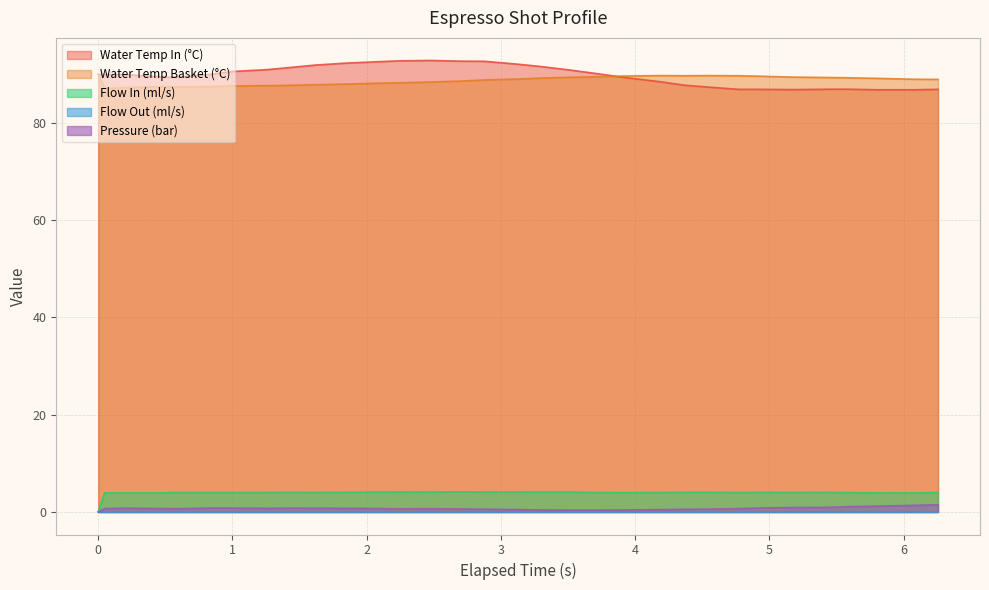

True or false: pressure and water_temperature_basket cross at least once.

False